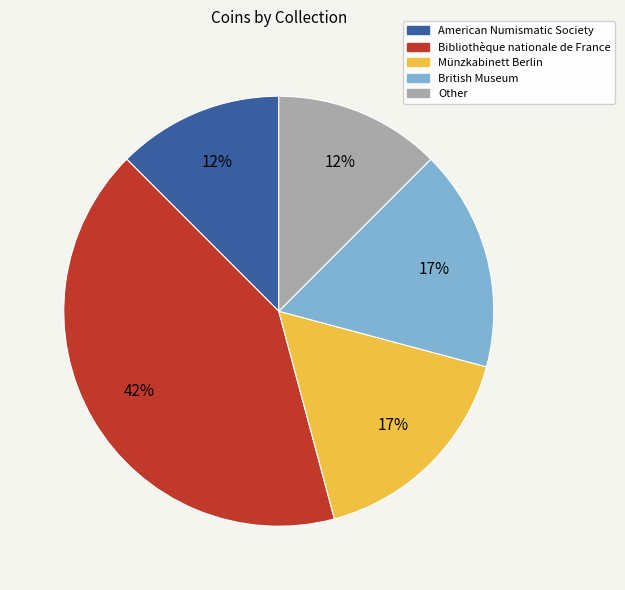

Do Bibliothèque nationale de France and British Museum together represent more than half of the pie?

Yes